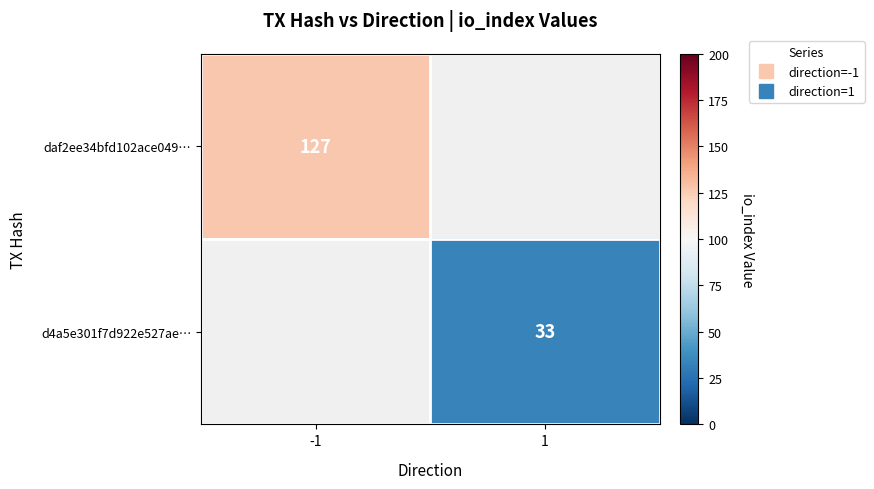

Count the number of data series in this chart.

2